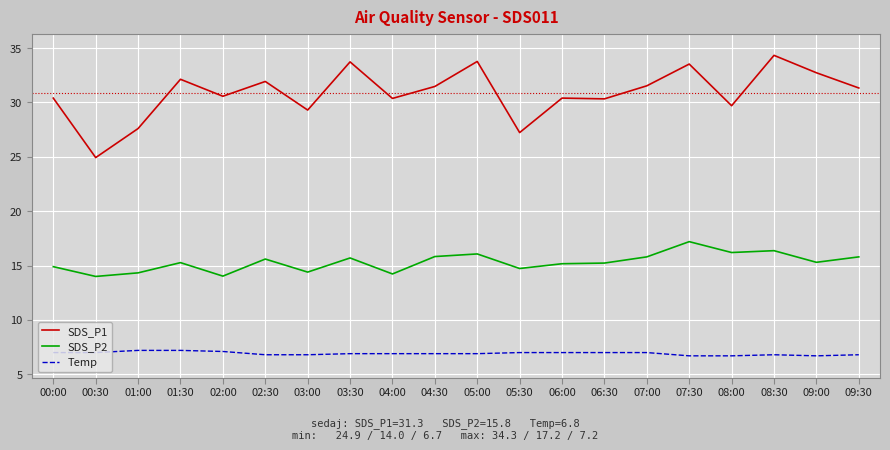

True or false: SDS_P2 and SDS_P1 cross at least once.

False